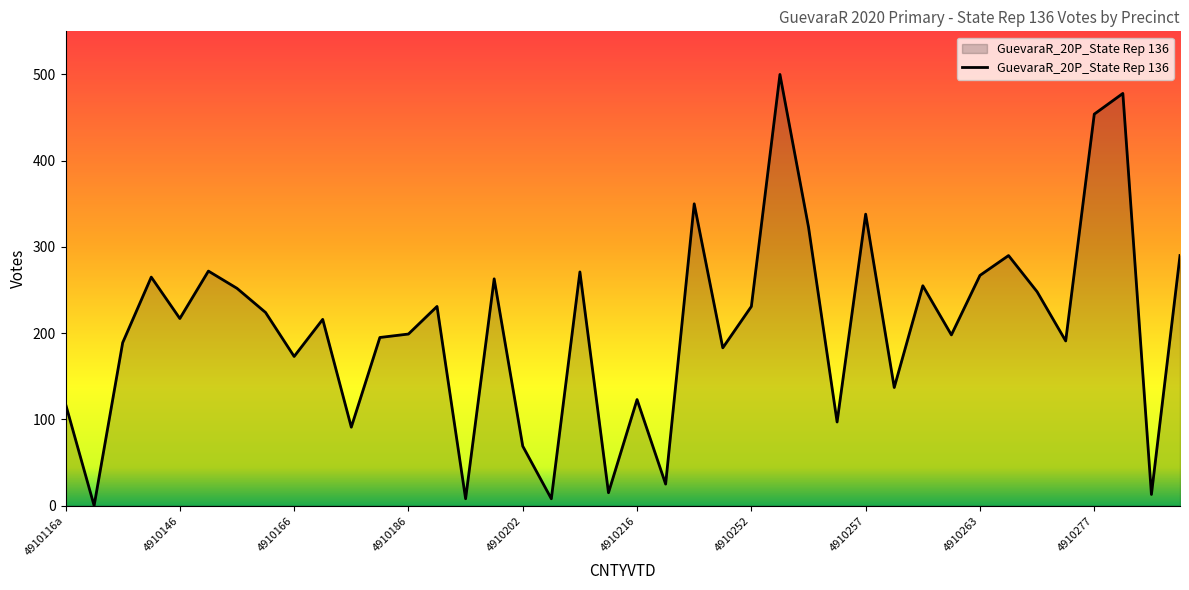

What is the greatest value displayed?

500